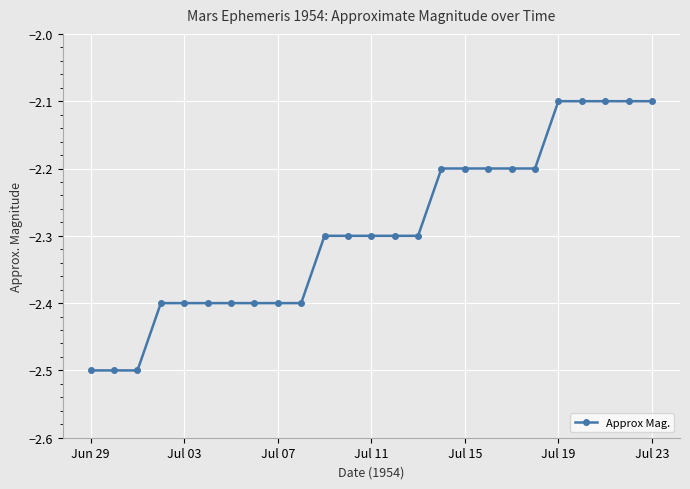

What is the difference between the maximum and second lowest values?

0.4